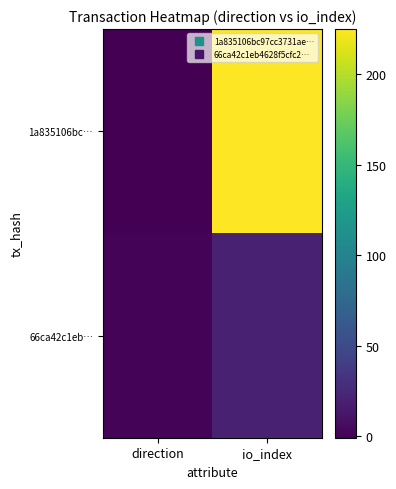

At which category is the sum across all series the highest?

io_index